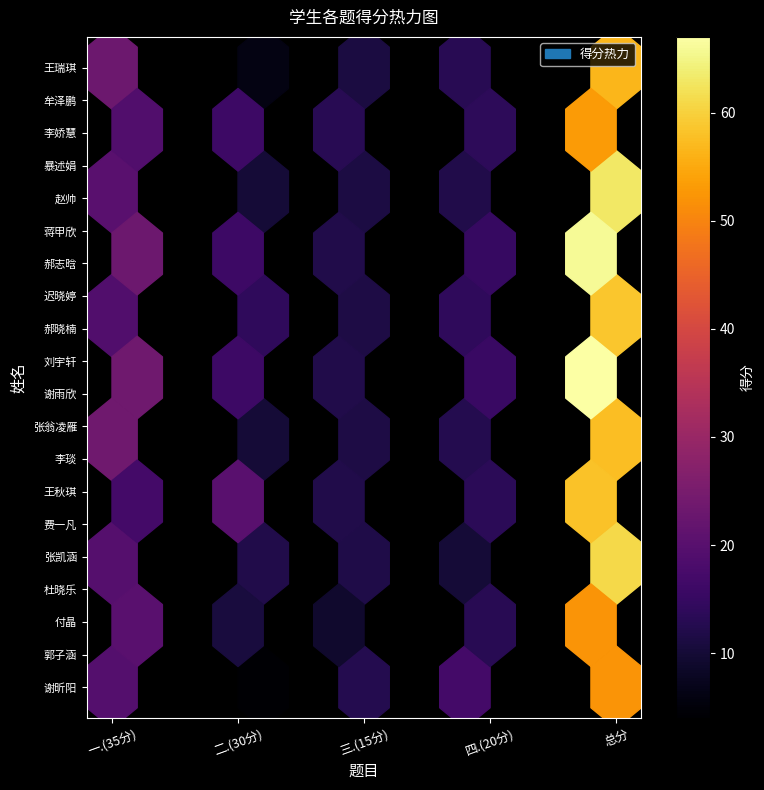

Reading right to left, extract all data points from this chart.

谢昕阳: 53	17	13	4	19
郭子涵: 51	11	12	8	20
付晶: 52	13	9	10	20
杜晓乐: 63	15	13	14	21
张凯涵: 48	10	9	12	17
费一凡: 72	14	13	24	21
王秋琪: 58	13	12	16	17
李琰: 64	14	13	12	25
张翁凌雁: 51	11	10	8	22
谢雨欣: 73	15	13	20	25
刘宇轩: 61	16	11	12	22
郝晓楠: 54	13	12	10	19
迟晓婷: 63	15	11	18	19
郝志晗: 66	15	12	16	23
蒋甲欣: 61	15	11	16	19
赵帅: 50	12	10	10	18
暴述娟: 78	16	13	26	23
李娇慧: 53	13	13	8	19
牟泽鹏: 59	12	11	14	22
王瑞琪: 54	13	11	6	24